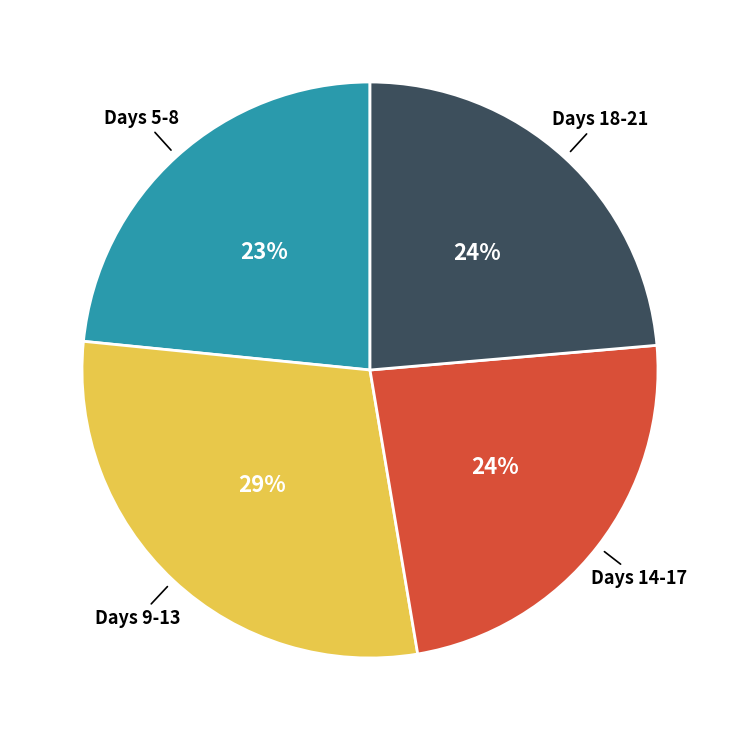

Which slice is the largest?

Days 9-13